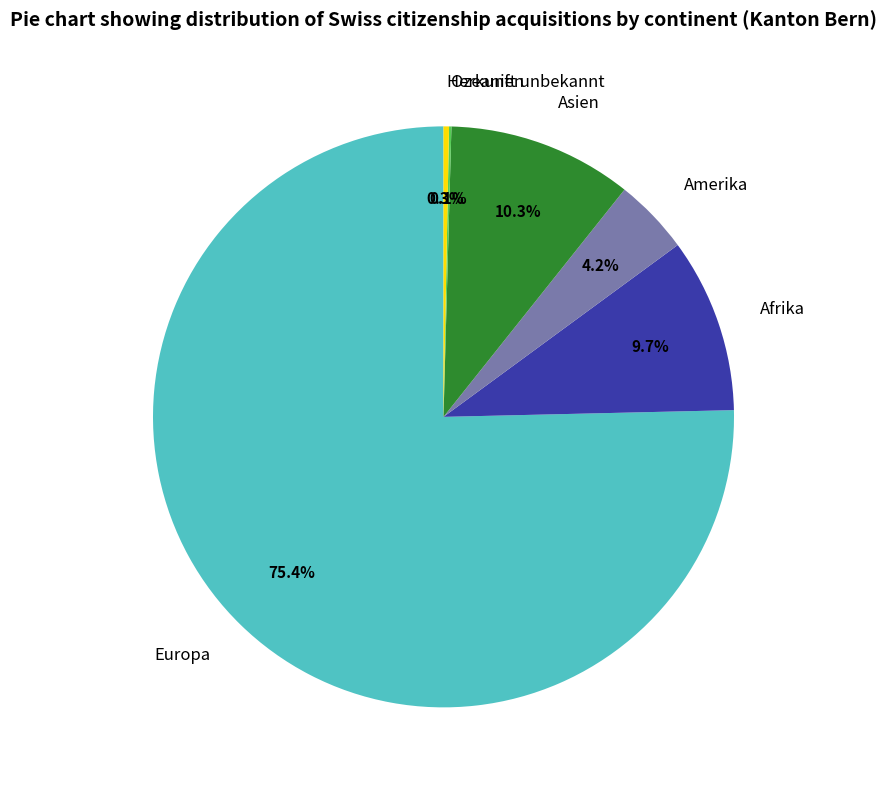

To the nearest percent, what is the difference between the Europa and Afrika slice percentages?

66%